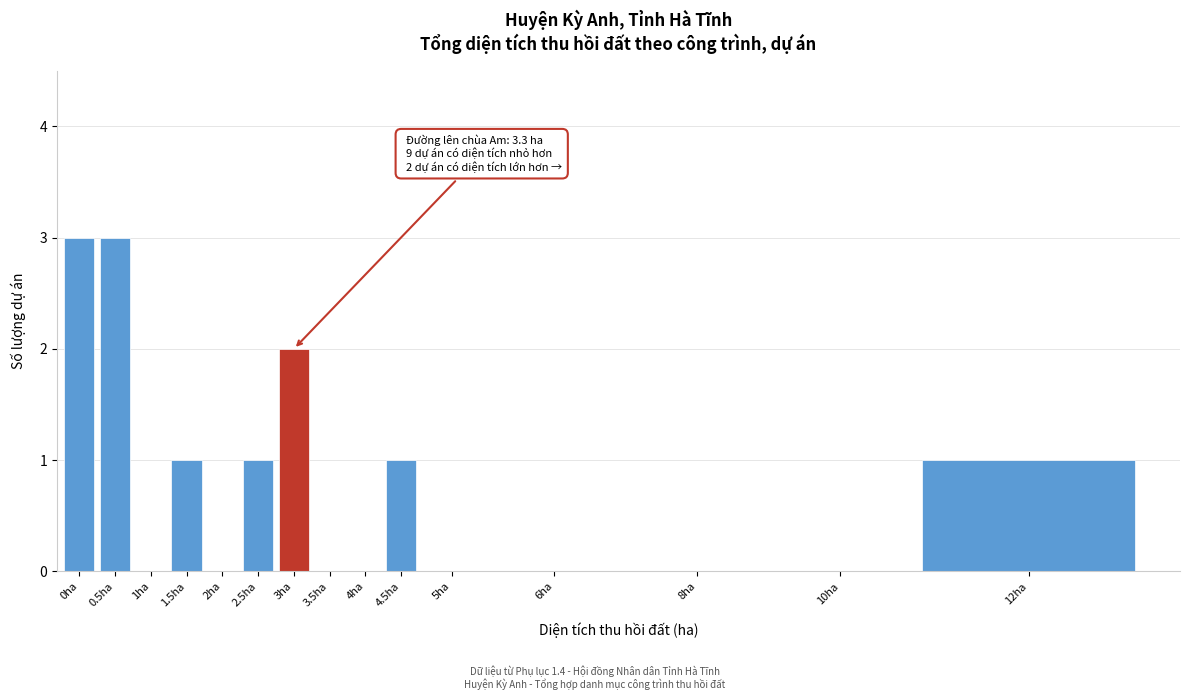

Reading left to right, what are all the values shown in this chart?

0ha=3	0.5ha=3	1ha=0	1.5ha=1	2ha=0	2.5ha=1	3ha=2	3.5ha=0	4ha=0	4.5ha=1	5ha=0	6ha=0	8ha=0	10ha=0	12ha=1